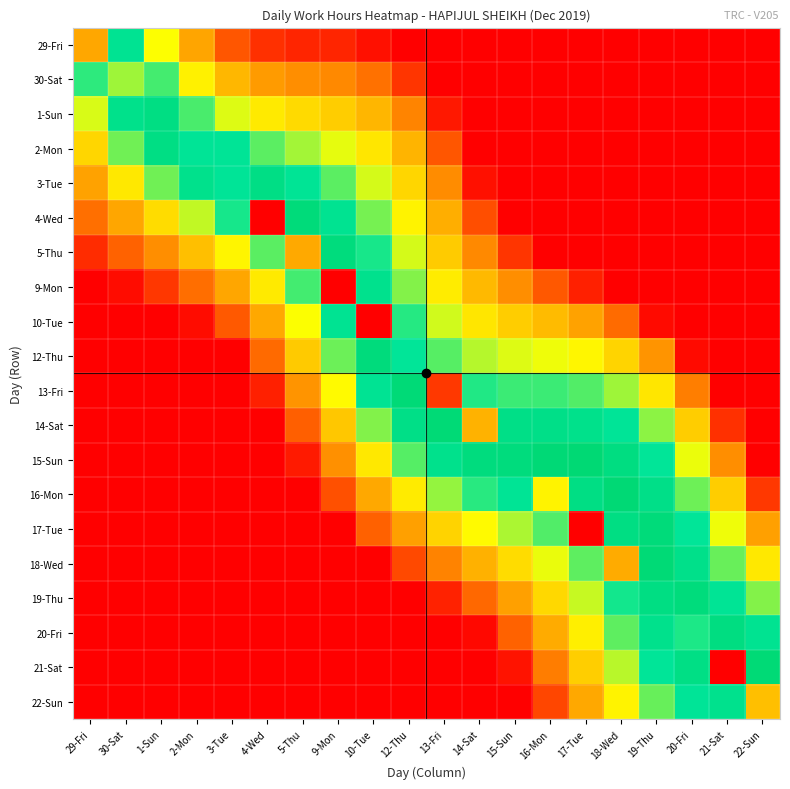

Reading left to right, list all the values displayed in this chart.

29-Fri: 29-Fri=0.9	30-Sat=0.6	1-Sun=0.8	2-Mon=0.9	3-Tue=0.9	4-Wed=1.0	5-Thu=1.0	9-Mon=1.0	10-Tue=1.0	12-Thu=1.0	13-Fri=1.0	14-Sat=1.0	15-Sun=1.0	16-Mon=1.0	17-Tue=1.0	18-Wed=1.0	19-Thu=1.0	20-Fri=1.0	21-Sat=1.0	22-Sun=1.0
30-Sat: 29-Fri=0.4	30-Sat=0.7	1-Sun=0.7	2-Mon=0.8	3-Tue=0.9	4-Wed=0.9	5-Thu=0.9	9-Mon=0.9	10-Tue=0.9	12-Thu=1.0	13-Fri=1.0	14-Sat=1.0	15-Sun=1.0	16-Mon=1.0	17-Tue=1.0	18-Wed=1.0	19-Thu=1.0	20-Fri=1.0	21-Sat=1.0	22-Sun=1.0
1-Sun: 29-Fri=0.3	30-Sat=0.5	1-Sun=0.6	2-Mon=0.7	3-Tue=0.8	4-Wed=0.8	5-Thu=0.8	9-Mon=0.8	10-Tue=0.9	12-Thu=0.9	13-Fri=1.0	14-Sat=1.0	15-Sun=1.0	16-Mon=1.0	17-Tue=1.0	18-Wed=1.0	19-Thu=1.0	20-Fri=1.0	21-Sat=1.0	22-Sun=1.0
2-Mon: 29-Fri=0.3	30-Sat=0.4	1-Sun=0.5	2-Mon=0.7	3-Tue=0.7	4-Wed=0.7	5-Thu=0.7	9-Mon=0.8	10-Tue=0.8	12-Thu=0.9	13-Fri=0.9	14-Sat=1.0	15-Sun=1.0	16-Mon=1.0	17-Tue=1.0	18-Wed=1.0	19-Thu=1.0	20-Fri=1.0	21-Sat=1.0	22-Sun=1.0
3-Tue: 29-Fri=0.2	30-Sat=0.3	1-Sun=0.4	2-Mon=0.5	3-Tue=0.7	4-Wed=0.6	5-Thu=0.7	9-Mon=0.7	10-Tue=0.8	12-Thu=0.8	13-Fri=0.9	14-Sat=1.0	15-Sun=1.0	16-Mon=1.0	17-Tue=1.0	18-Wed=1.0	19-Thu=1.0	20-Fri=1.0	21-Sat=1.0	22-Sun=1.0
4-Wed: 29-Fri=0.1	30-Sat=0.2	1-Sun=0.3	2-Mon=0.4	3-Tue=0.4	4-Wed=1.0	5-Thu=0.6	9-Mon=0.6	10-Tue=0.7	12-Thu=0.8	13-Fri=0.9	14-Sat=0.9	15-Sun=1.0	16-Mon=1.0	17-Tue=1.0	18-Wed=1.0	19-Thu=1.0	20-Fri=1.0	21-Sat=1.0	22-Sun=1.0
5-Thu: 29-Fri=0.1	30-Sat=0.1	1-Sun=0.2	2-Mon=0.2	3-Tue=0.3	4-Wed=0.4	5-Thu=0.9	9-Mon=0.6	10-Tue=0.7	12-Thu=0.8	13-Fri=0.8	14-Sat=0.9	15-Sun=1.0	16-Mon=1.0	17-Tue=1.0	18-Wed=1.0	19-Thu=1.0	20-Fri=1.0	21-Sat=1.0	22-Sun=1.0
9-Mon: 29-Fri=0.0	30-Sat=0.0	1-Sun=0.1	2-Mon=0.1	3-Tue=0.2	4-Wed=0.3	5-Thu=0.4	9-Mon=1.0	10-Tue=0.6	12-Thu=0.7	13-Fri=0.8	14-Sat=0.9	15-Sun=0.9	16-Mon=0.9	17-Tue=1.0	18-Wed=1.0	19-Thu=1.0	20-Fri=1.0	21-Sat=1.0	22-Sun=1.0
10-Tue: 29-Fri=0.0	30-Sat=0.0	1-Sun=0.0	2-Mon=0.0	3-Tue=0.1	4-Wed=0.2	5-Thu=0.3	9-Mon=0.5	10-Tue=1.0	12-Thu=0.7	13-Fri=0.8	14-Sat=0.8	15-Sun=0.8	16-Mon=0.9	17-Tue=0.9	18-Wed=0.9	19-Thu=1.0	20-Fri=1.0	21-Sat=1.0	22-Sun=1.0
12-Thu: 29-Fri=0.0	30-Sat=0.0	1-Sun=0.0	2-Mon=0.0	3-Tue=0.0	4-Wed=0.1	5-Thu=0.3	9-Mon=0.4	10-Tue=0.5	12-Thu=0.7	13-Fri=0.7	14-Sat=0.7	15-Sun=0.8	16-Mon=0.8	17-Tue=0.8	18-Wed=0.8	19-Thu=0.9	20-Fri=1.0	21-Sat=1.0	22-Sun=1.0
13-Fri: 29-Fri=0.0	30-Sat=0.0	1-Sun=0.0	2-Mon=0.0	3-Tue=0.0	4-Wed=0.0	5-Thu=0.2	9-Mon=0.3	10-Tue=0.5	12-Thu=0.6	13-Fri=1.0	14-Sat=0.7	15-Sun=0.7	16-Mon=0.7	17-Tue=0.7	18-Wed=0.7	19-Thu=0.8	20-Fri=0.9	21-Sat=1.0	22-Sun=1.0
14-Sat: 29-Fri=0.0	30-Sat=0.0	1-Sun=0.0	2-Mon=0.0	3-Tue=0.0	4-Wed=0.0	5-Thu=0.1	9-Mon=0.3	10-Tue=0.4	12-Thu=0.5	13-Fri=0.6	14-Sat=0.9	15-Sun=0.6	16-Mon=0.6	17-Tue=0.6	18-Wed=0.7	19-Thu=0.7	20-Fri=0.8	21-Sat=1.0	22-Sun=1.0
15-Sun: 29-Fri=0.0	30-Sat=0.0	1-Sun=0.0	2-Mon=0.0	3-Tue=0.0	4-Wed=0.0	5-Thu=0.0	9-Mon=0.2	10-Tue=0.3	12-Thu=0.4	13-Fri=0.5	14-Sat=0.5	15-Sun=0.6	16-Mon=0.5	17-Tue=0.6	18-Wed=0.6	19-Thu=0.7	20-Fri=0.8	21-Sat=0.9	22-Sun=1.0
16-Mon: 29-Fri=0.0	30-Sat=0.0	1-Sun=0.0	2-Mon=0.0	3-Tue=0.0	4-Wed=0.0	5-Thu=0.0	9-Mon=0.1	10-Tue=0.2	12-Thu=0.3	13-Fri=0.4	14-Sat=0.4	15-Sun=0.5	16-Mon=0.8	17-Tue=0.5	18-Wed=0.5	19-Thu=0.6	20-Fri=0.7	21-Sat=0.8	22-Sun=1.0
17-Tue: 29-Fri=0.0	30-Sat=0.0	1-Sun=0.0	2-Mon=0.0	3-Tue=0.0	4-Wed=0.0	5-Thu=0.0	9-Mon=0.0	10-Tue=0.1	12-Thu=0.2	13-Fri=0.3	14-Sat=0.3	15-Sun=0.4	16-Mon=0.4	17-Tue=1.0	18-Wed=0.5	19-Thu=0.6	20-Fri=0.7	21-Sat=0.8	22-Sun=0.9
18-Wed: 29-Fri=0.0	30-Sat=0.0	1-Sun=0.0	2-Mon=0.0	3-Tue=0.0	4-Wed=0.0	5-Thu=0.0	9-Mon=0.0	10-Tue=0.0	12-Thu=0.1	13-Fri=0.2	14-Sat=0.2	15-Sun=0.3	16-Mon=0.3	17-Tue=0.4	18-Wed=0.9	19-Thu=0.5	20-Fri=0.6	21-Sat=0.7	22-Sun=0.8
19-Thu: 29-Fri=0.0	30-Sat=0.0	1-Sun=0.0	2-Mon=0.0	3-Tue=0.0	4-Wed=0.0	5-Thu=0.0	9-Mon=0.0	10-Tue=0.0	12-Thu=0.0	13-Fri=0.0	14-Sat=0.1	15-Sun=0.2	16-Mon=0.3	17-Tue=0.4	18-Wed=0.4	19-Thu=0.6	20-Fri=0.6	21-Sat=0.7	22-Sun=0.7
20-Fri: 29-Fri=0.0	30-Sat=0.0	1-Sun=0.0	2-Mon=0.0	3-Tue=0.0	4-Wed=0.0	5-Thu=0.0	9-Mon=0.0	10-Tue=0.0	12-Thu=0.0	13-Fri=0.0	14-Sat=0.0	15-Sun=0.1	16-Mon=0.2	17-Tue=0.3	18-Wed=0.4	19-Thu=0.5	20-Fri=0.7	21-Sat=0.6	22-Sun=0.6
21-Sat: 29-Fri=0.0	30-Sat=0.0	1-Sun=0.0	2-Mon=0.0	3-Tue=0.0	4-Wed=0.0	5-Thu=0.0	9-Mon=0.0	10-Tue=0.0	12-Thu=0.0	13-Fri=0.0	14-Sat=0.0	15-Sun=0.0	16-Mon=0.1	17-Tue=0.3	18-Wed=0.4	19-Thu=0.4	20-Fri=0.5	21-Sat=1.0	22-Sun=0.6
22-Sun: 29-Fri=0.0	30-Sat=0.0	1-Sun=0.0	2-Mon=0.0	3-Tue=0.0	4-Wed=0.0	5-Thu=0.0	9-Mon=0.0	10-Tue=0.0	12-Thu=0.0	13-Fri=0.0	14-Sat=0.0	15-Sun=0.0	16-Mon=0.1	17-Tue=0.2	18-Wed=0.3	19-Thu=0.4	20-Fri=0.4	21-Sat=0.5	22-Sun=0.8